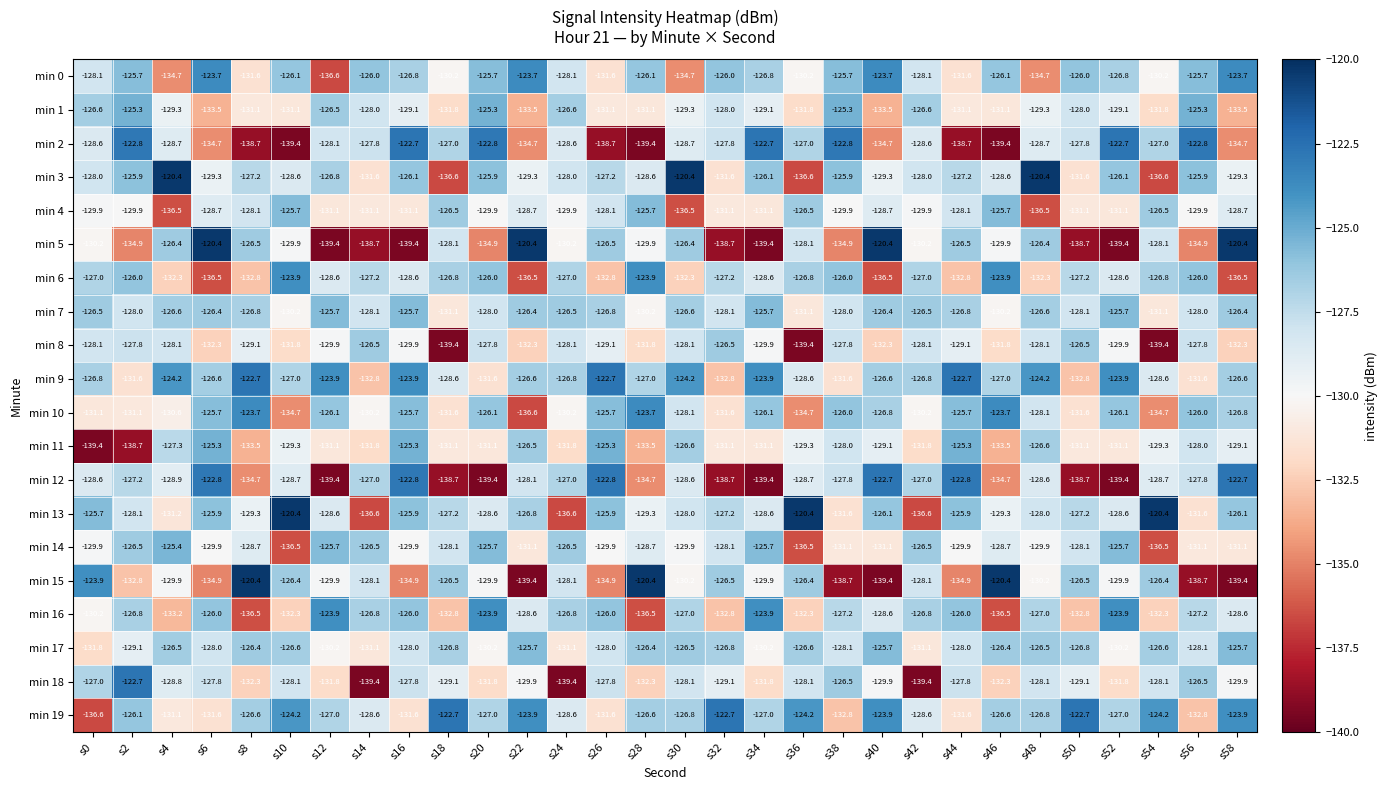

What is the minimum value shown in the chart?

-139.4